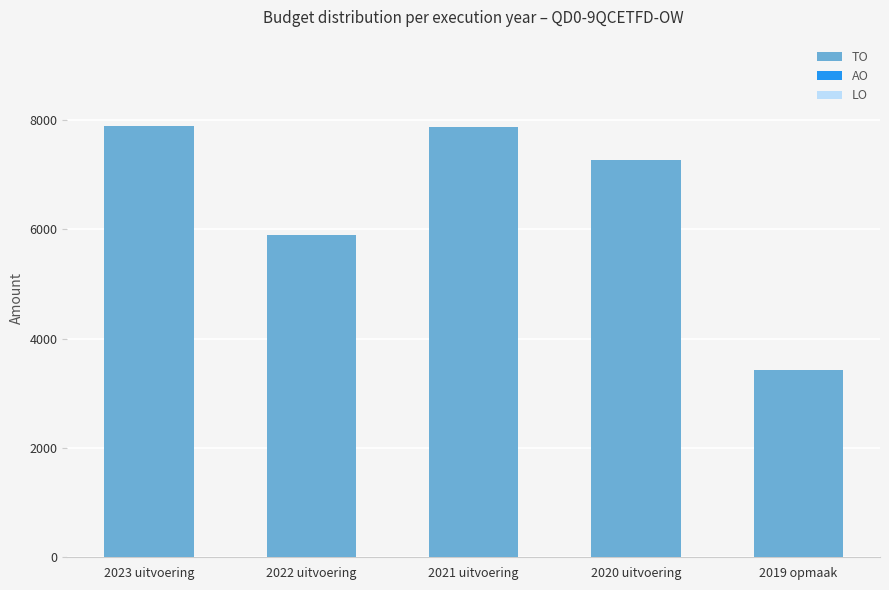

What is the approximate value at 2020 uitvoering, to the nearest 50?

7250